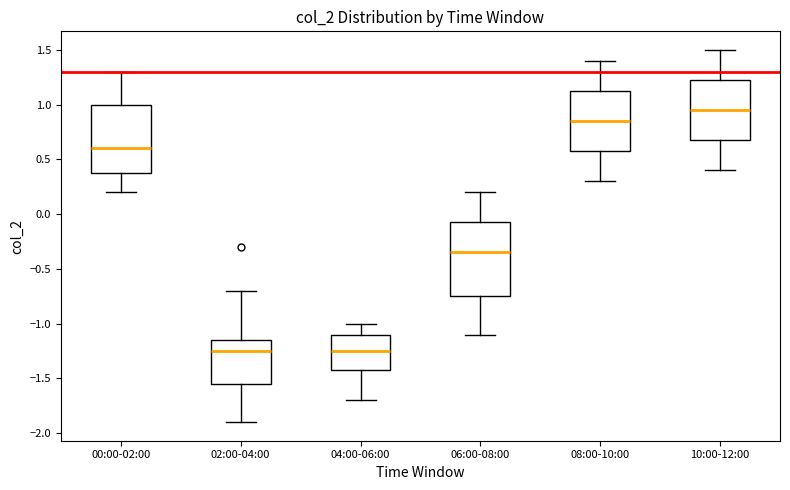

Reading left to right, read every box against the y-axis: the position of its median line, the range the box covers, and the ends of its whiskers. The values are not printed on the chart, so give them approximately, as read against the axis.

00:00-02:00: median 0.60, box 0.40 to 1.00, whiskers 0.20 to 1.30
02:00-04:00: median -1.25, box -1.55 to -1.15, whiskers -1.90 to -0.70
04:00-06:00: median -1.25, box -1.40 to -1.10, whiskers -1.70 to -1.00
06:00-08:00: median -0.35, box -0.75 to -0.05, whiskers -1.10 to 0.20
08:00-10:00: median 0.85, box 0.60 to 1.15, whiskers 0.30 to 1.40
10:00-12:00: median 0.95, box 0.70 to 1.25, whiskers 0.40 to 1.50